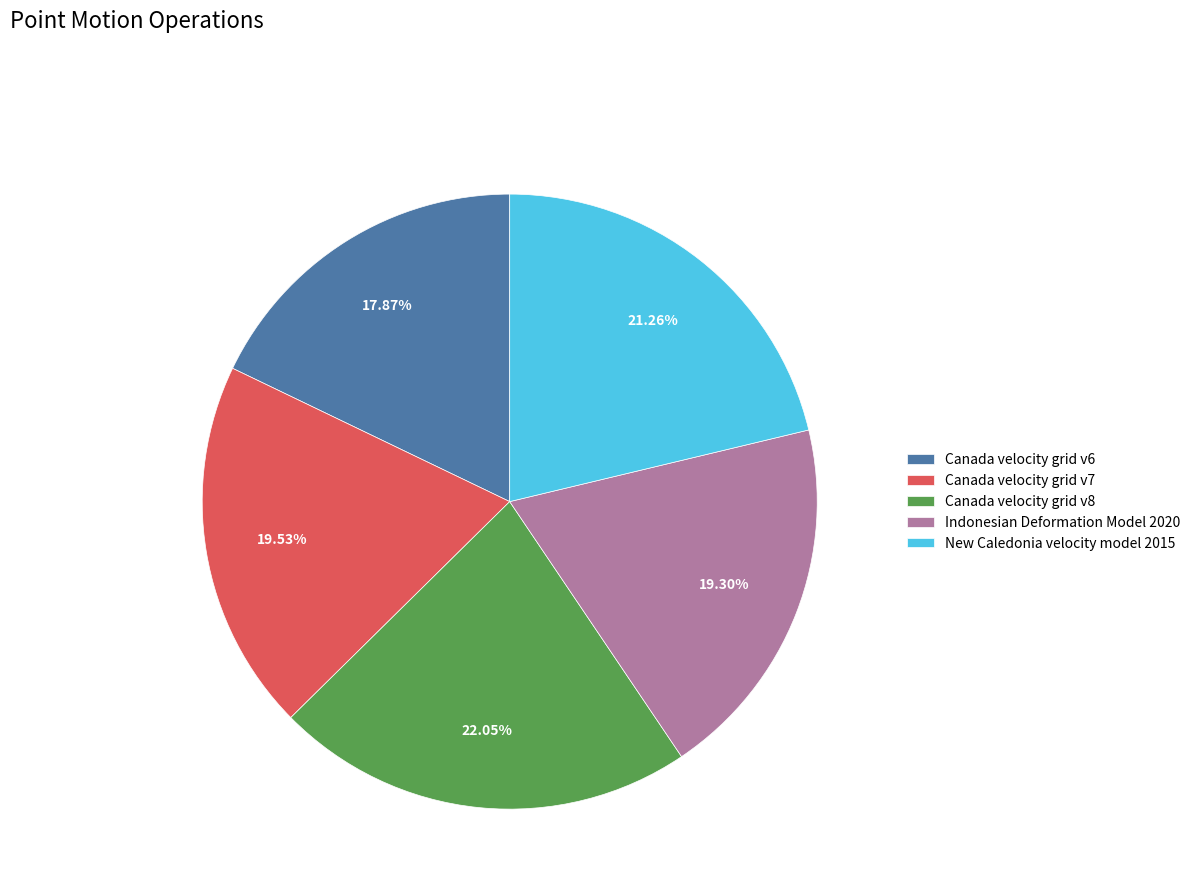

What is the total percentage of Canada velocity grid v8 and Canada velocity grid v6?

39.9%